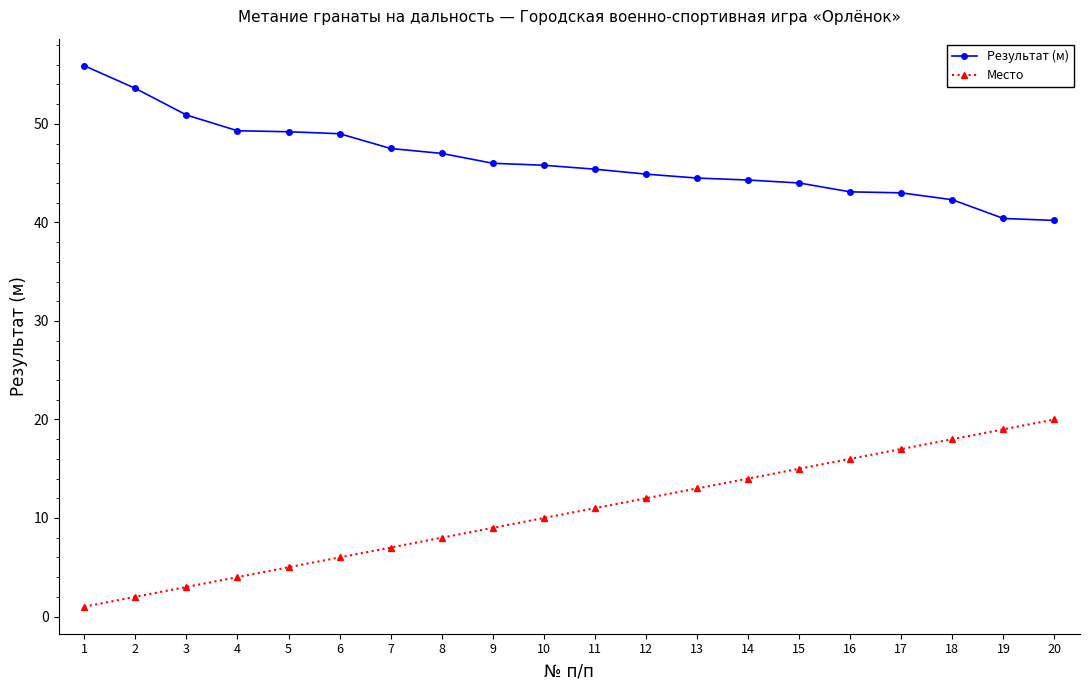

True or false: Результат (м) and Место intersect in this chart.

False